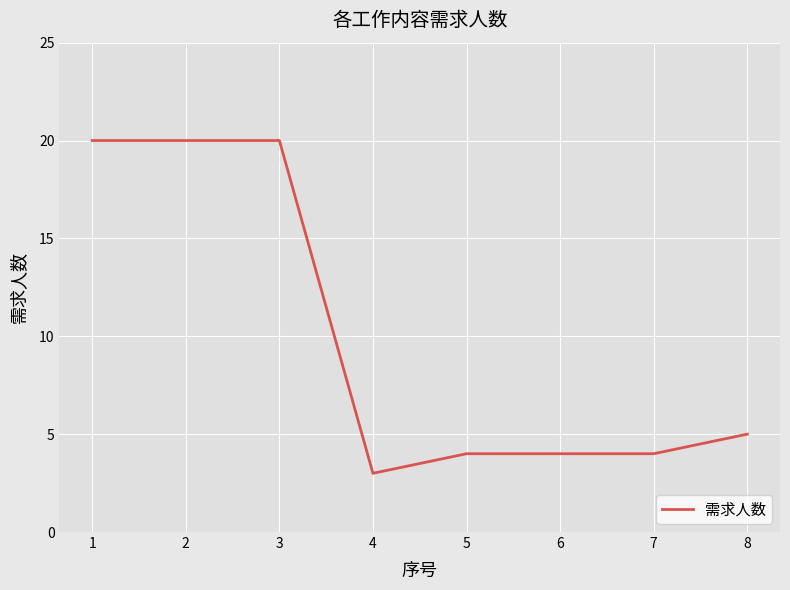

True or false: the data has more than 2 interior local peaks.

False